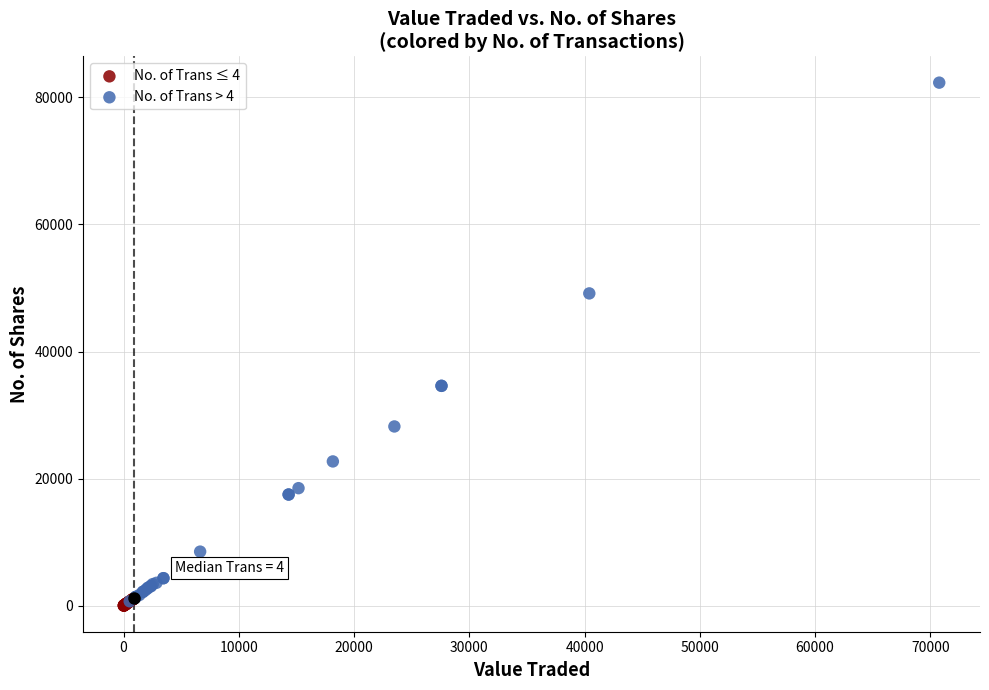

Which series has the widest spread of Y values?

No. of Trans > 4